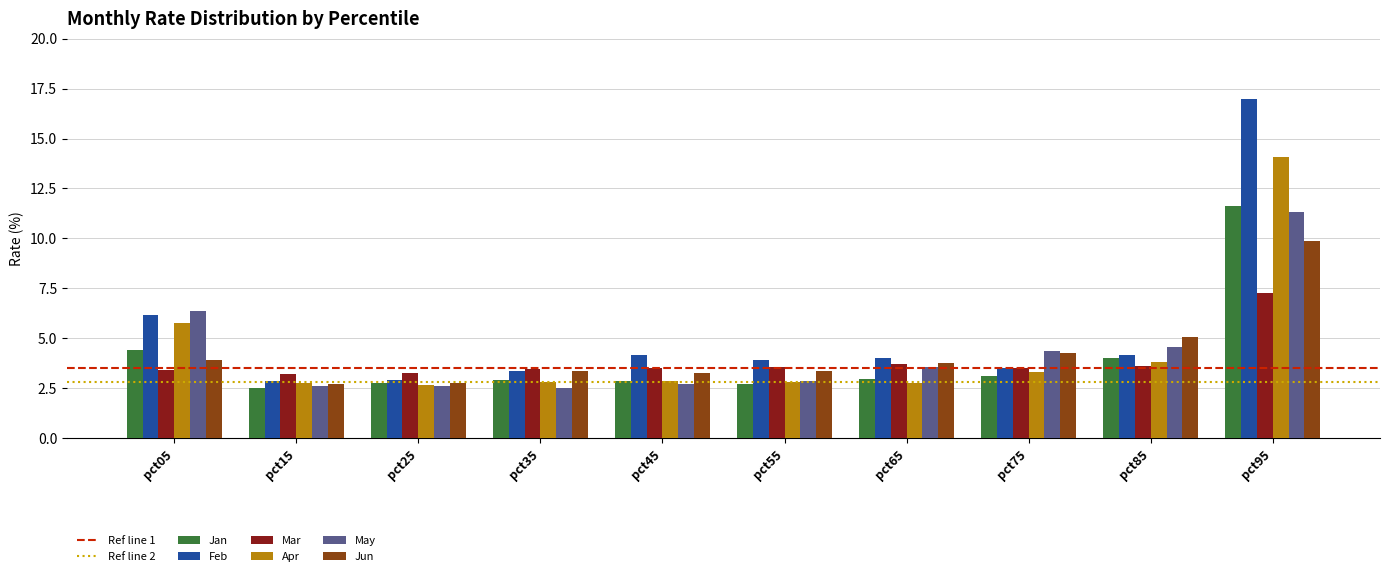

What is the spread (max minus min) of values at pct65?

1.2